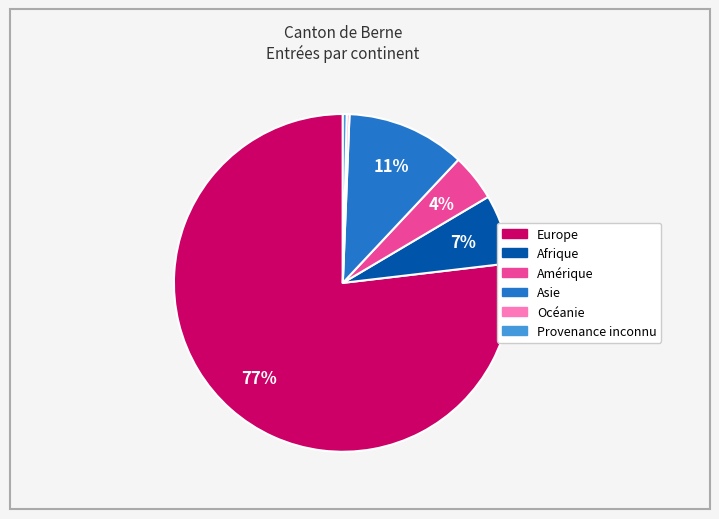

To the nearest percent, what is the difference between the Asie and Provenance inconnu slice percentages?

11%